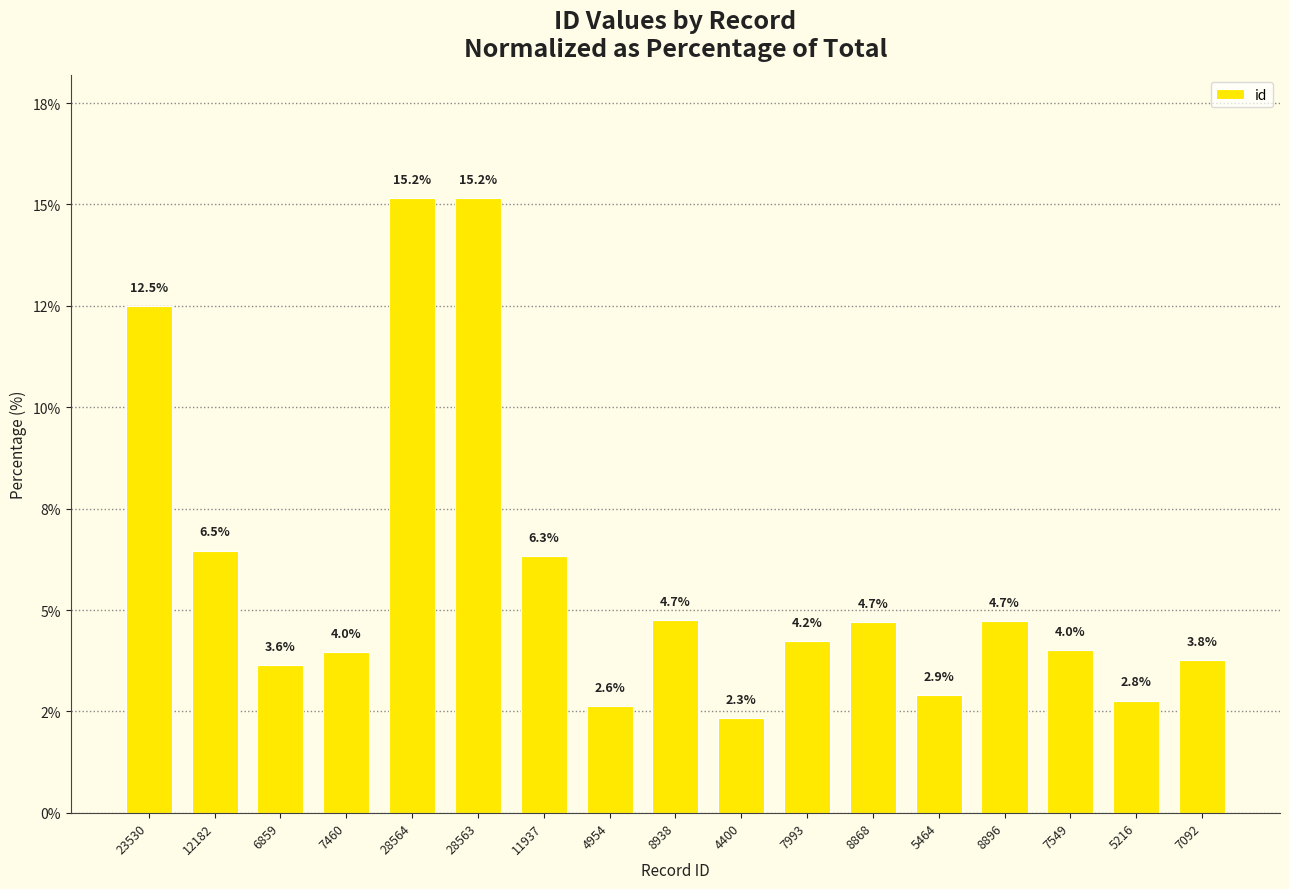

What is the ratio of the value at 8868 to the value at 5216?

1.7